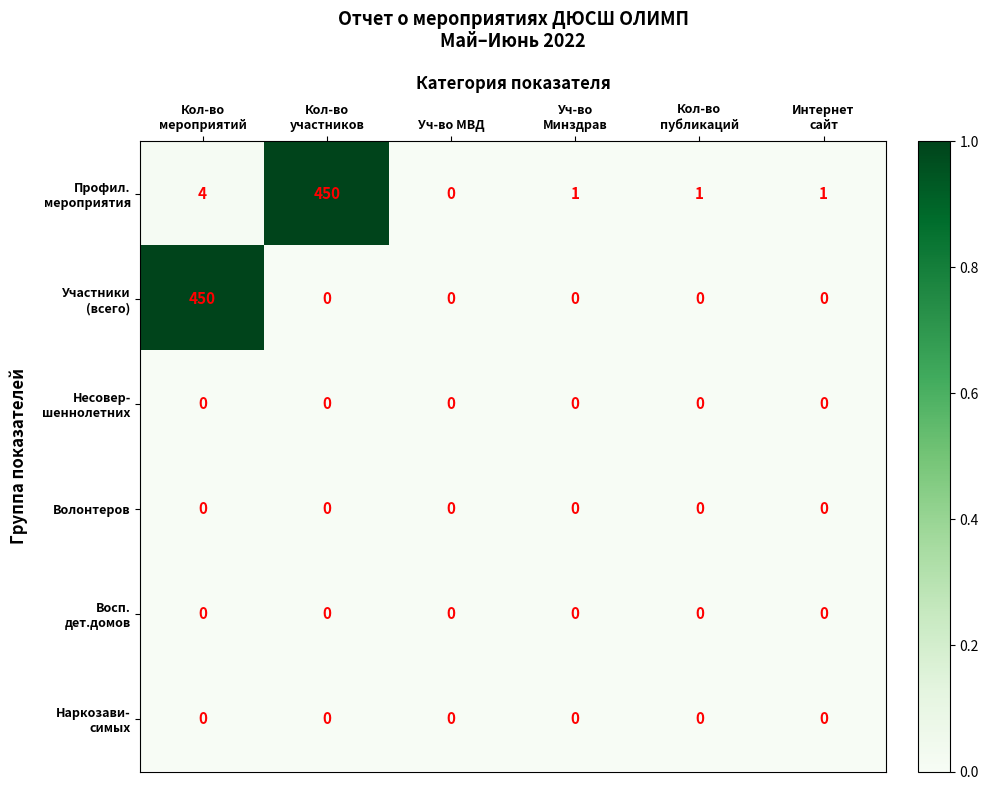

What is the maximum value shown in the chart?

450